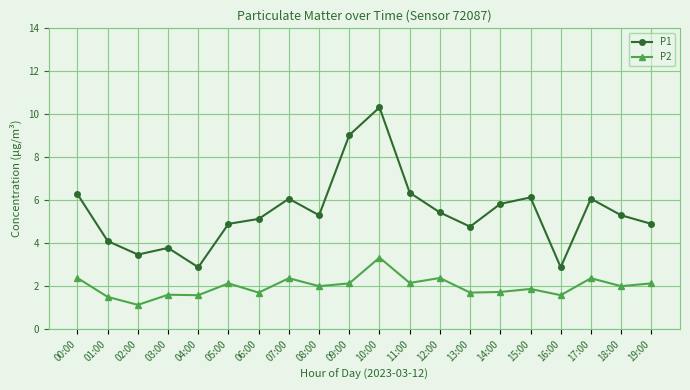

Which series has the largest range (max minus min)?

P1